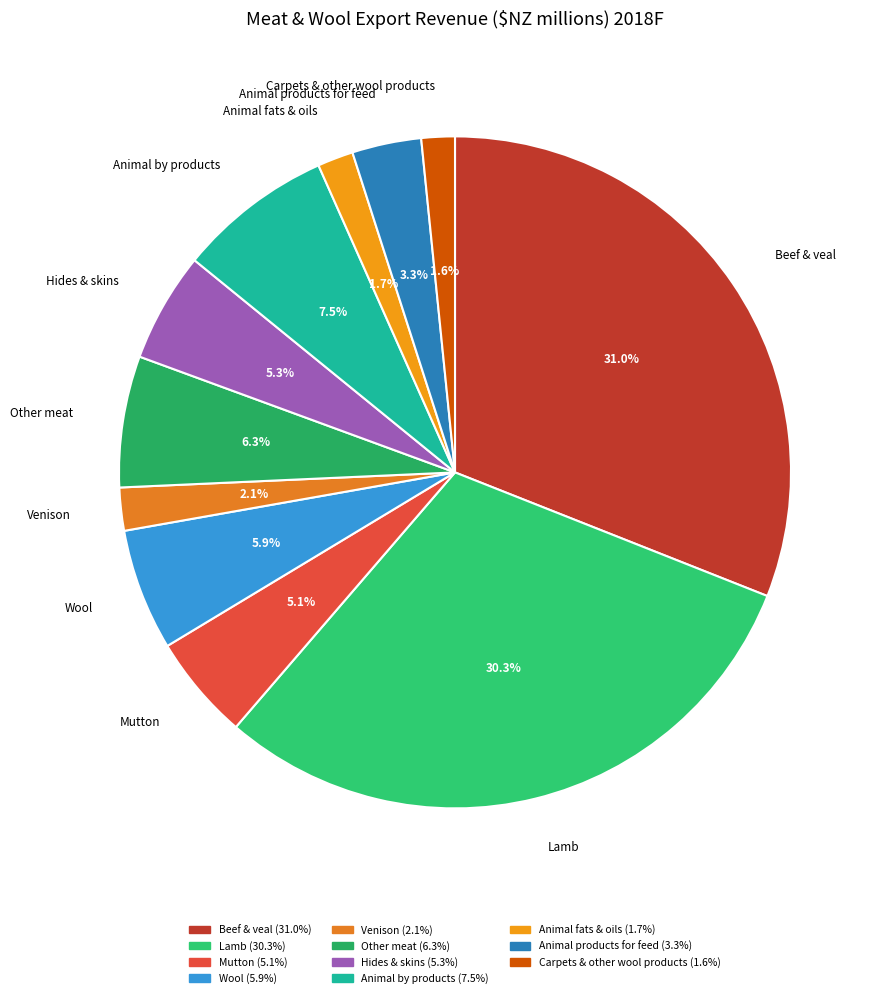

How many slices are in this pie chart?

11